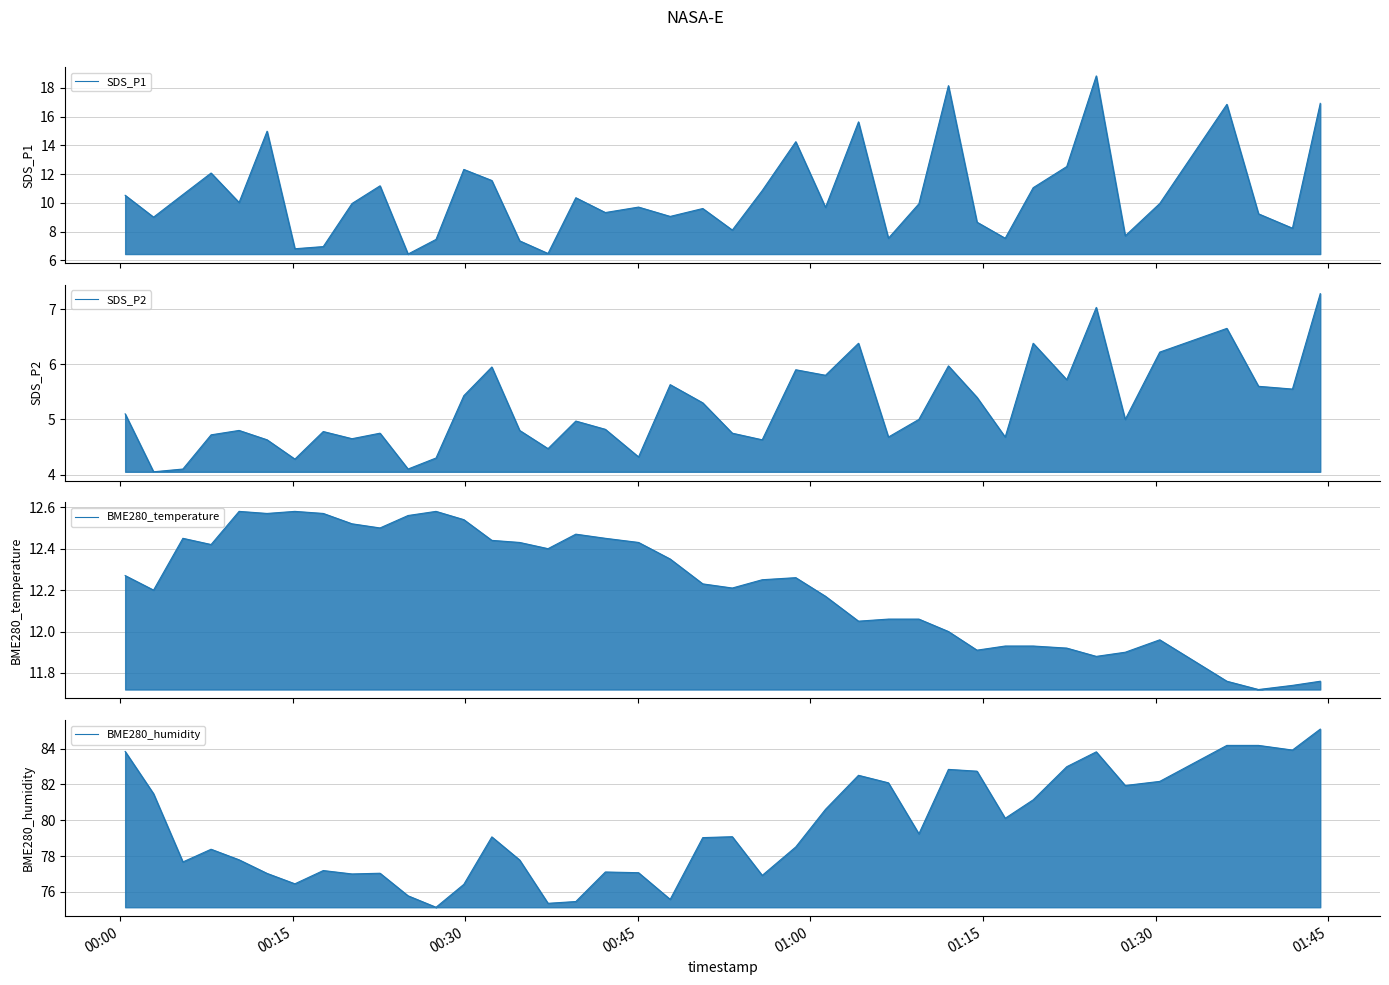

What is the value of the SDS_P2 point at the 32nd from the left?

6.4